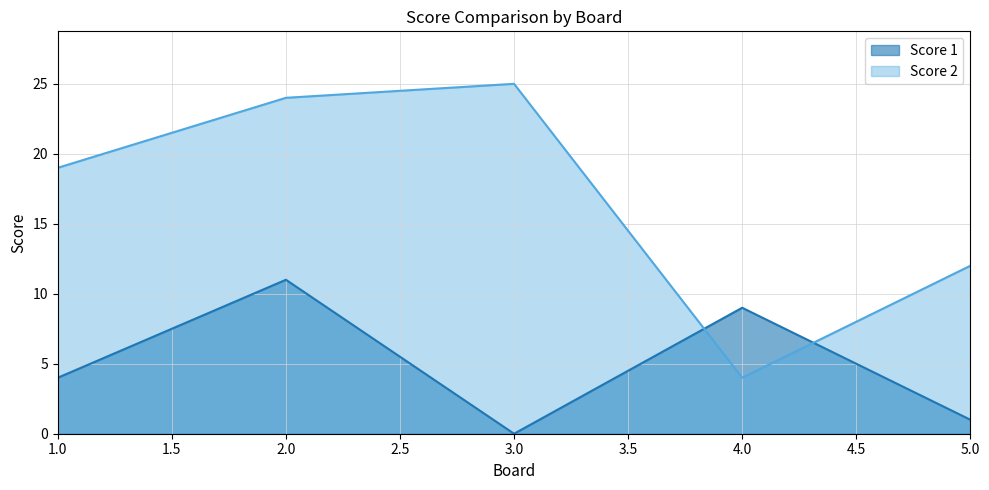

Which series has the largest range (max minus min)?

Score 2